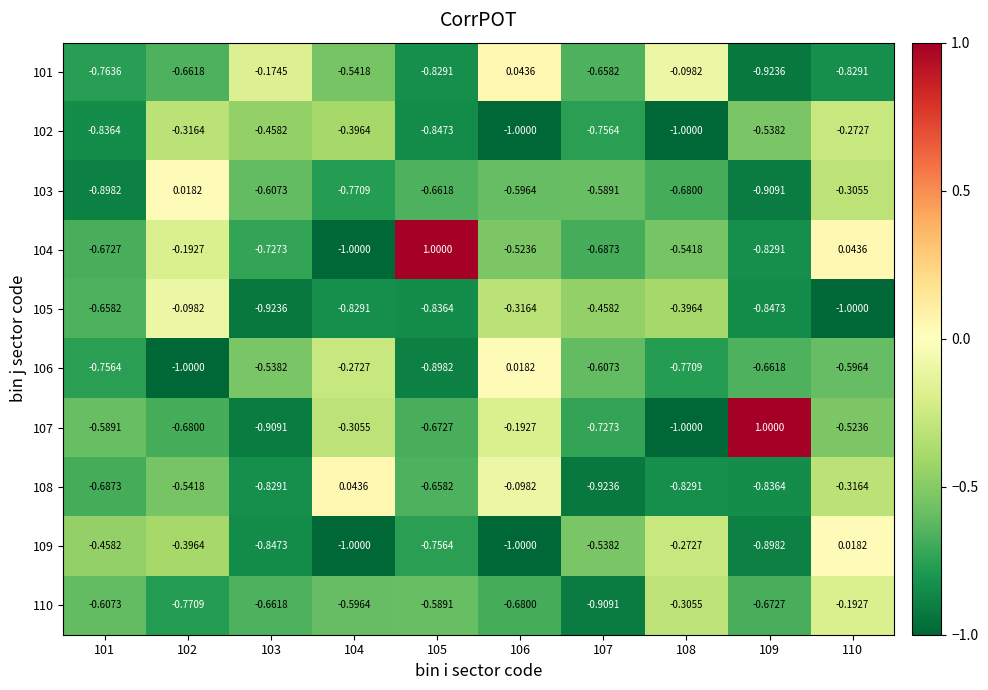

Is the value of 106 at 103 greater than the value of 101 at 102?

Yes